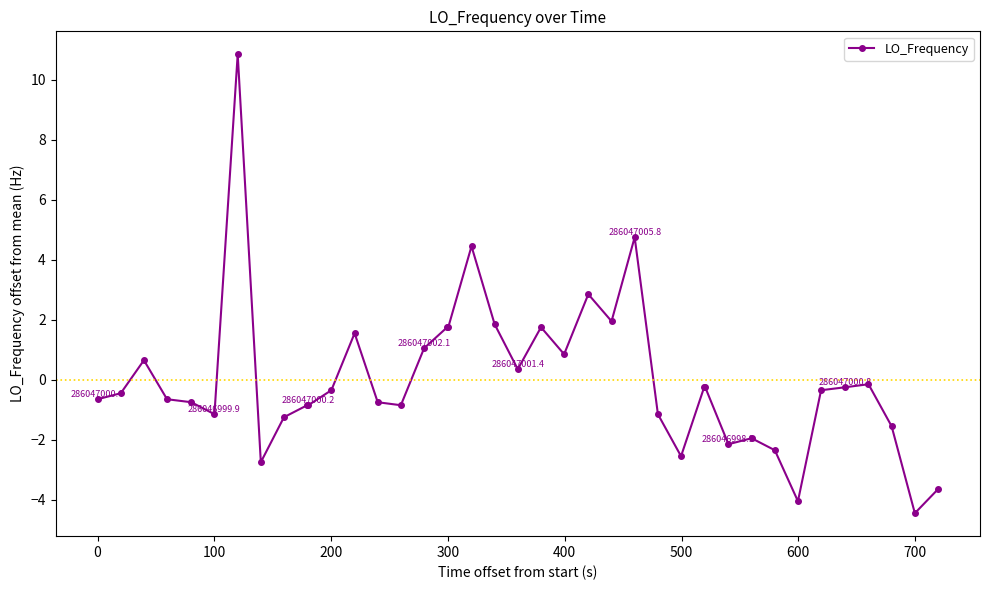

What is the difference between the maximum and minimum values?

15.3